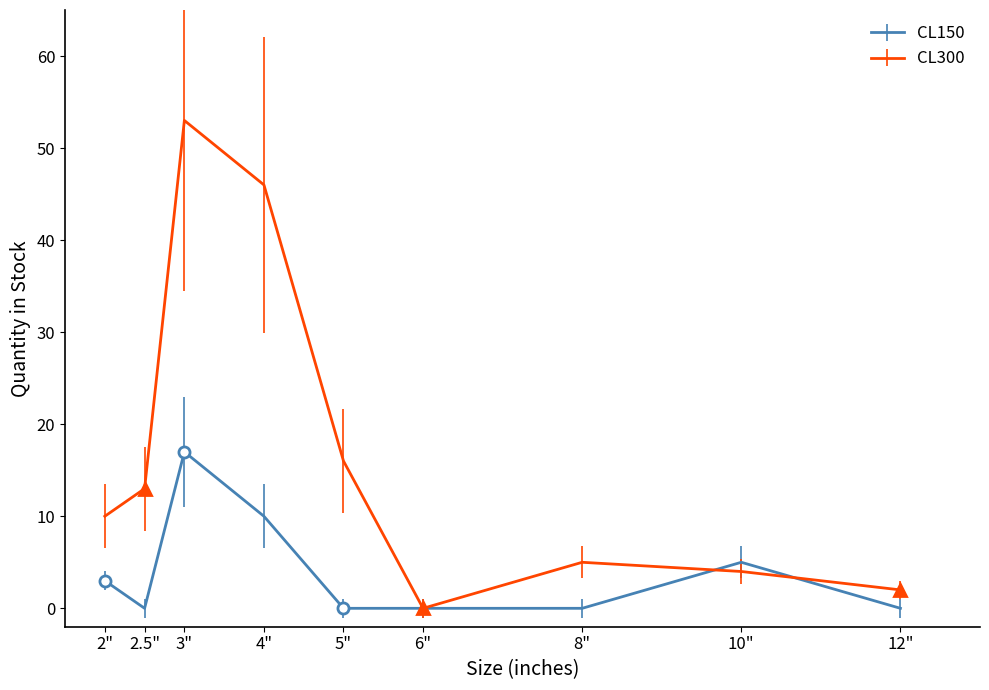

List the labels in order of CL300 value, largest first.

3", 4", 5", 2.5", 2", 8", 10", 12", 6"